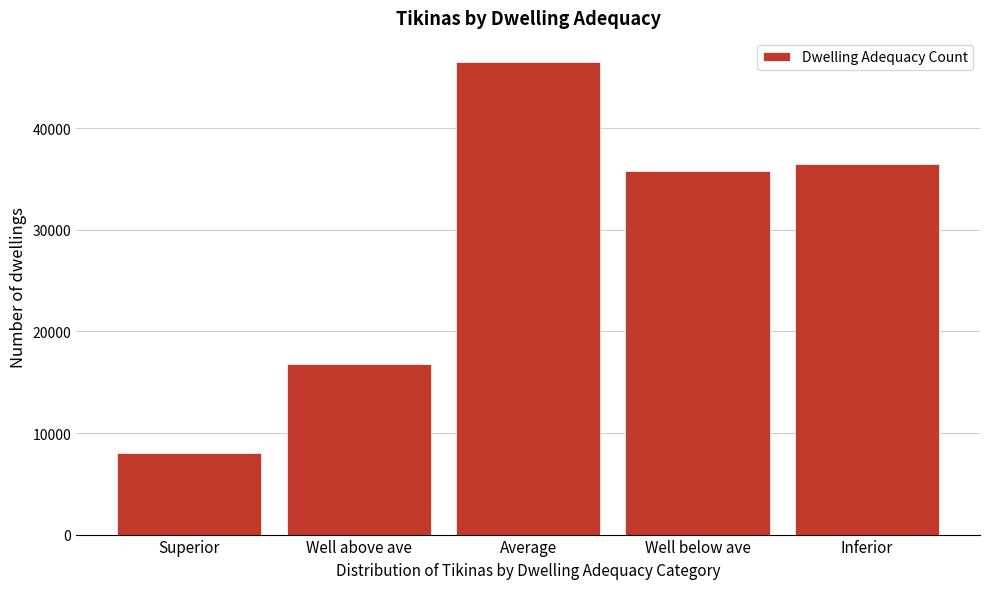

Reading left to right, extract all data points from this chart.

Superior=8053	Well above ave=16775	Average=46576	Well below ave=35798	Inferior=36477